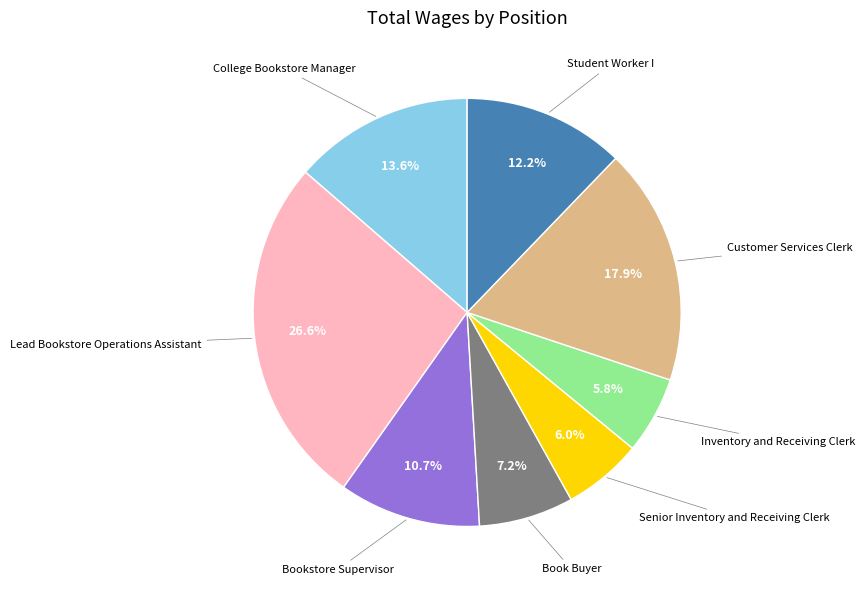

Is there any slice that represents more than half of the pie?

No